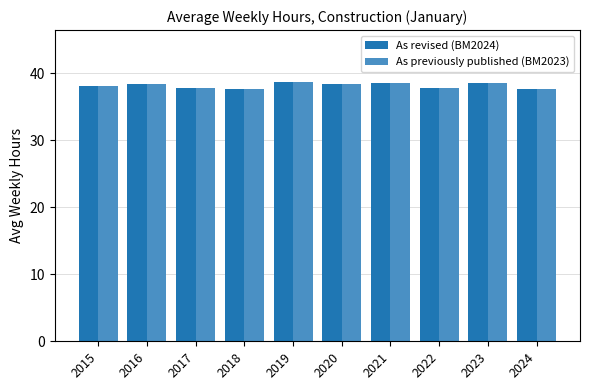

What is the lowest value of the As revised (BM2024) series?

37.6